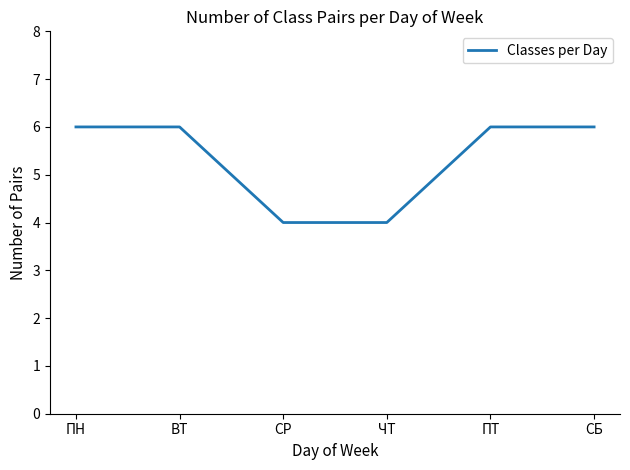

True or false: the data shows 4 at ЧТ.

True